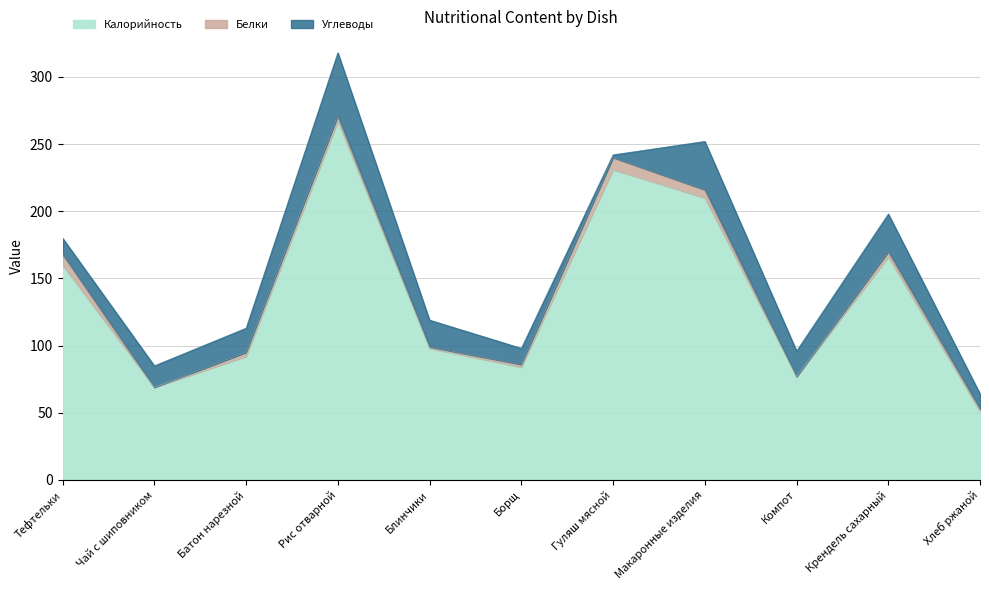

What is the total value across all series at Крендель сахарный?

198